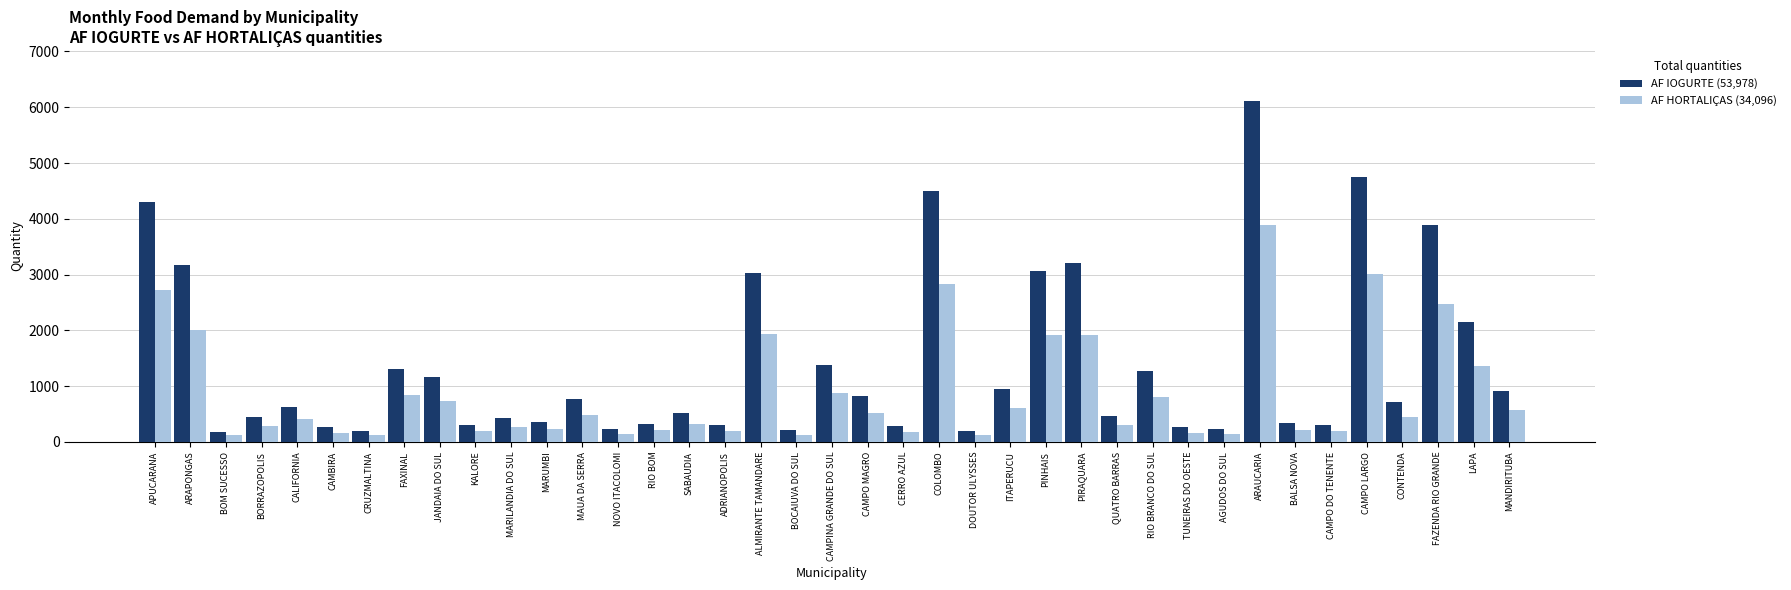

What is the difference between the highest and lowest values at ITAPERUCU?

347